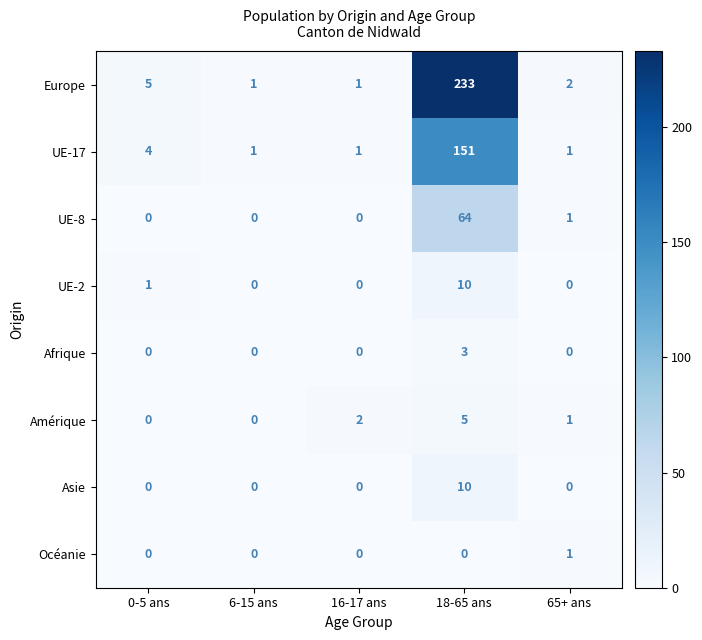

What is the difference between the highest and lowest values at 65+ ans?

2